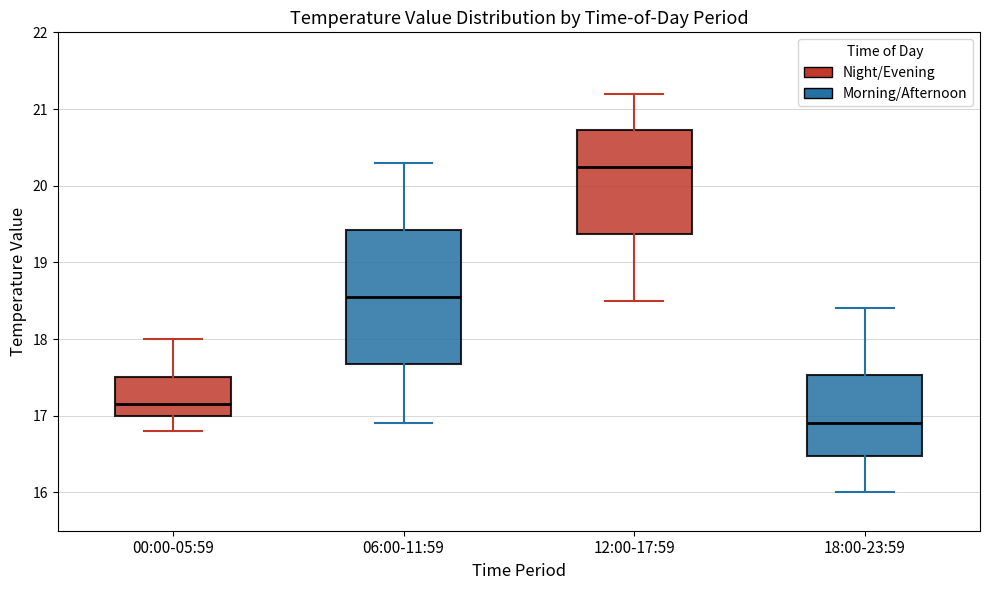

Which box is the tallest, from its lower edge to its upper edge?

06:00-11:59